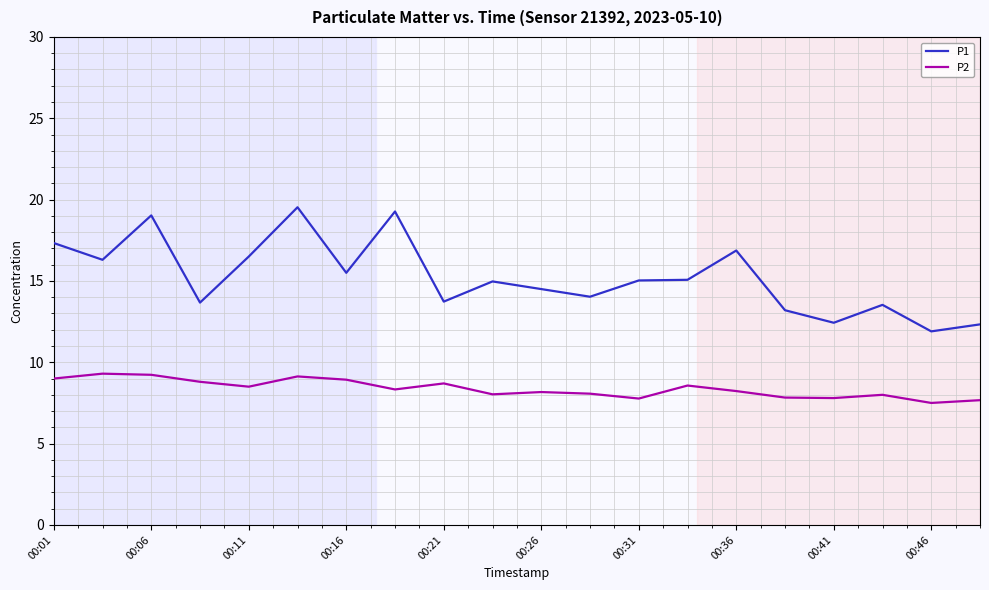

Count the number of data series in this chart.

2